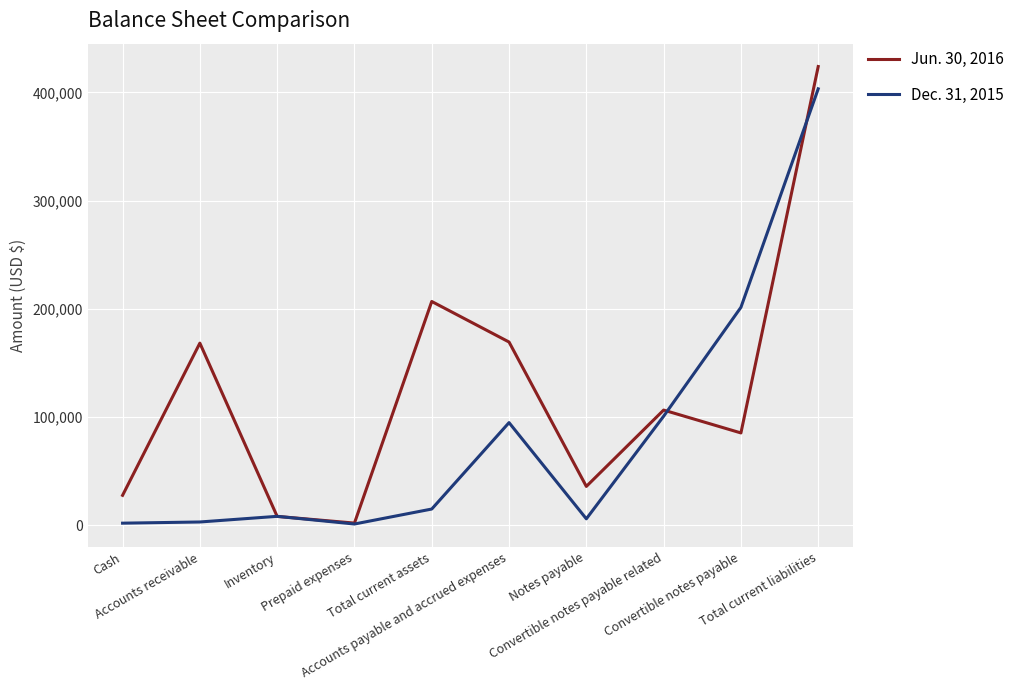

Is the value of Jun. 30, 2016 at Prepaid expenses greater than the value of Dec. 31, 2015 at Total current assets?

No